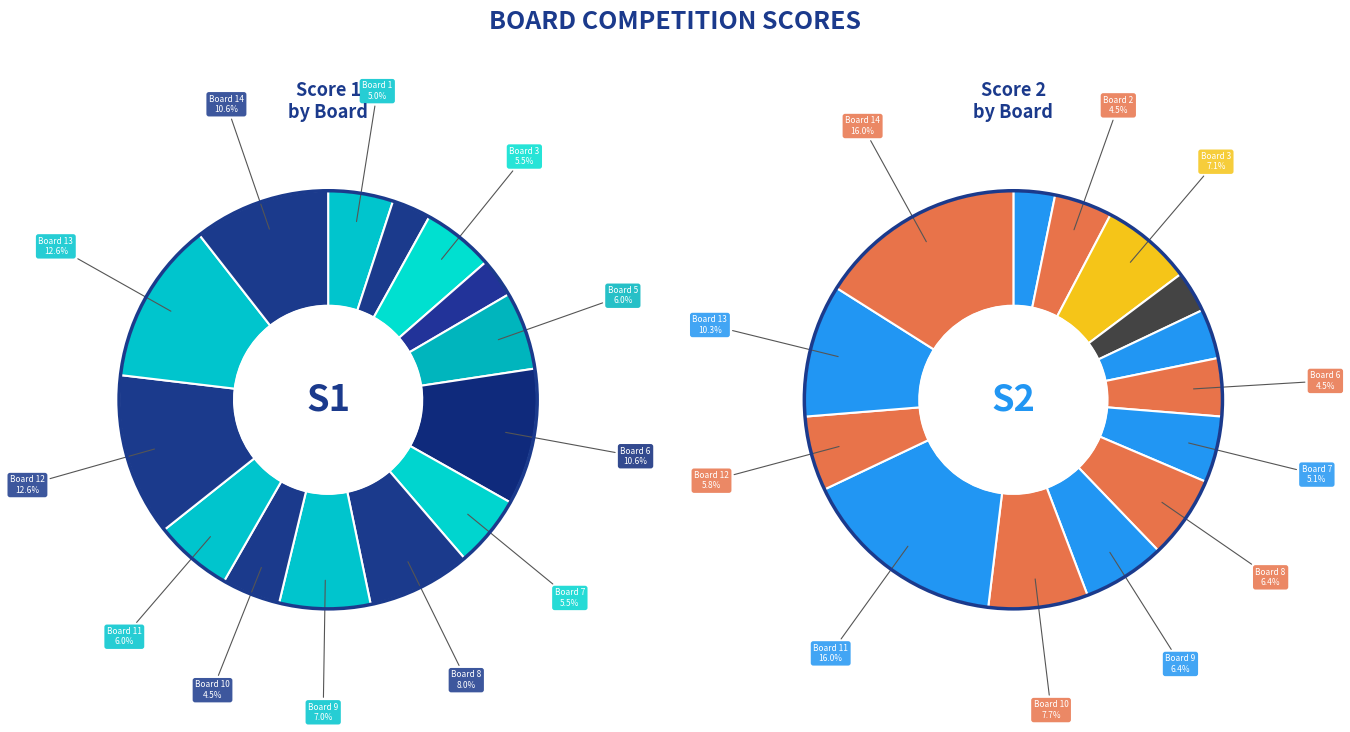

Combined, what portion of the pie is Board 13 and Board 1?

17.6%